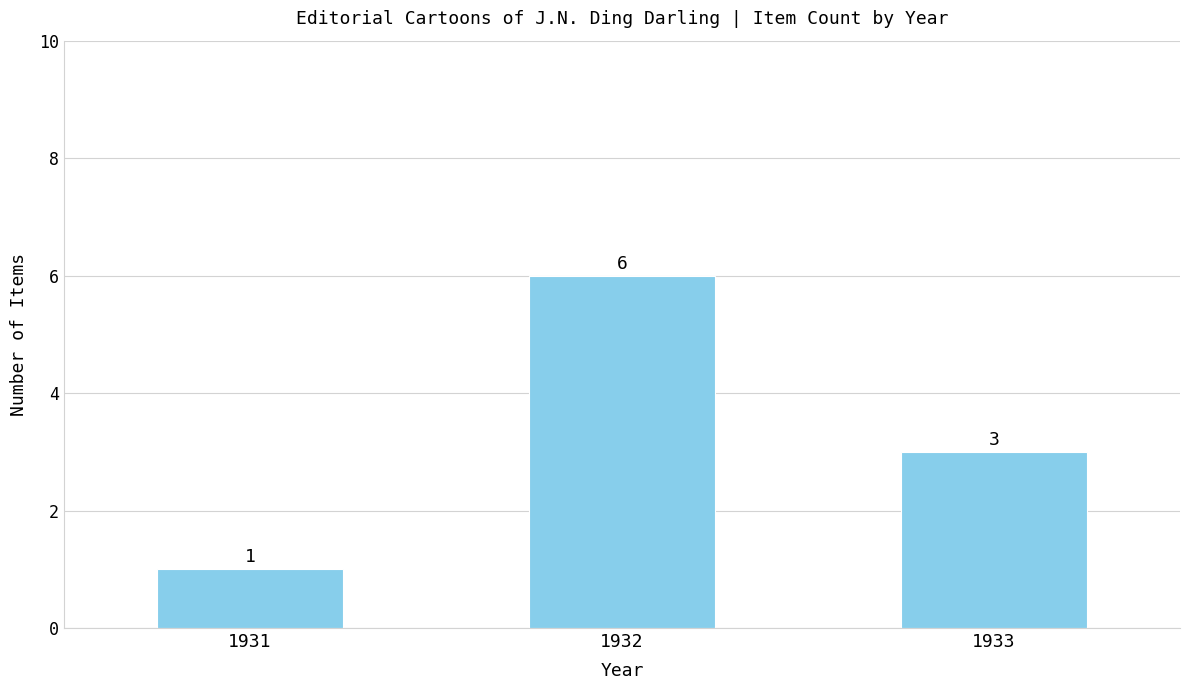

Is it true that the value at 1931 is 1?

True